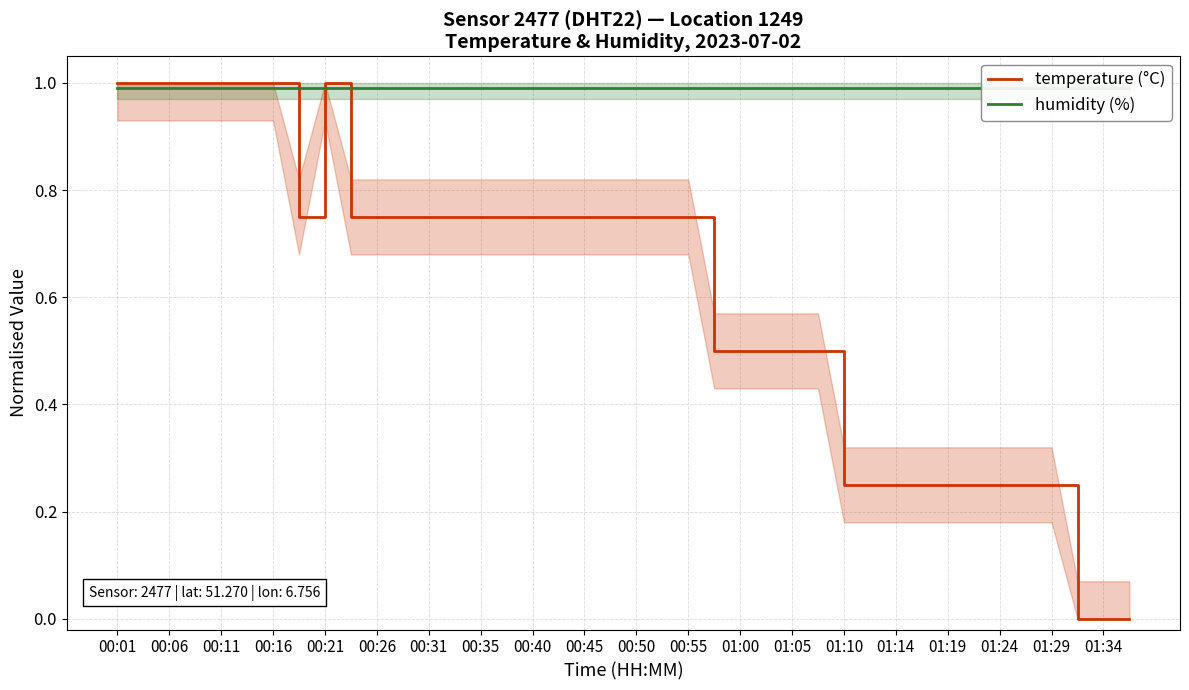

In temperature (°C), how many points are higher than both neighbors (excluding endpoints)?

1